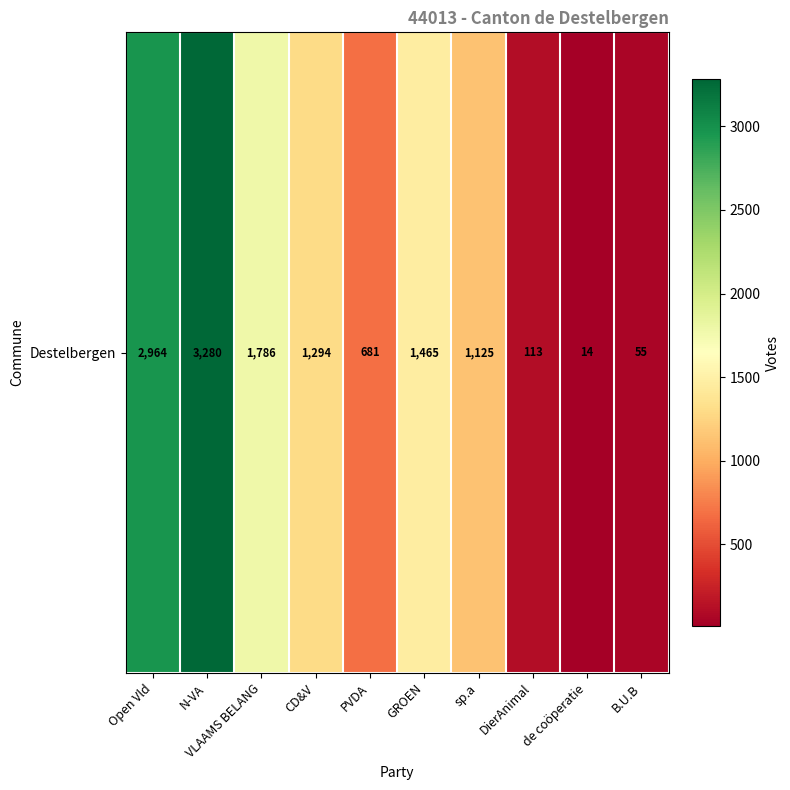

Rank the categories by value from highest to lowest.

N-VA, Open Vld, VLAAMS BELANG, GROEN, CD&V, sp.a, PVDA, DierAnimal, B.U.B, de coöperatie